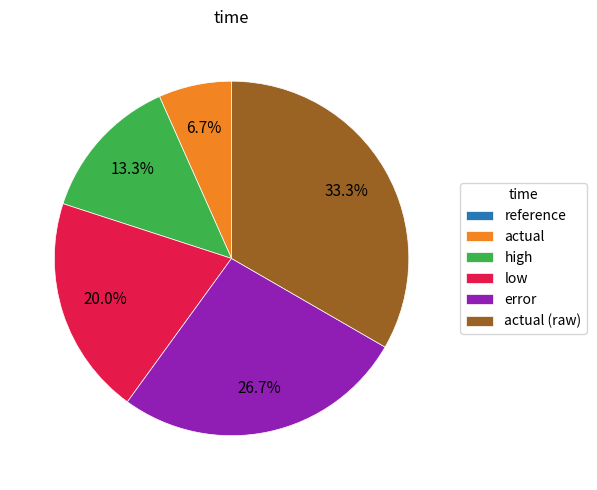

Is it true that high is 13% of the pie?

True